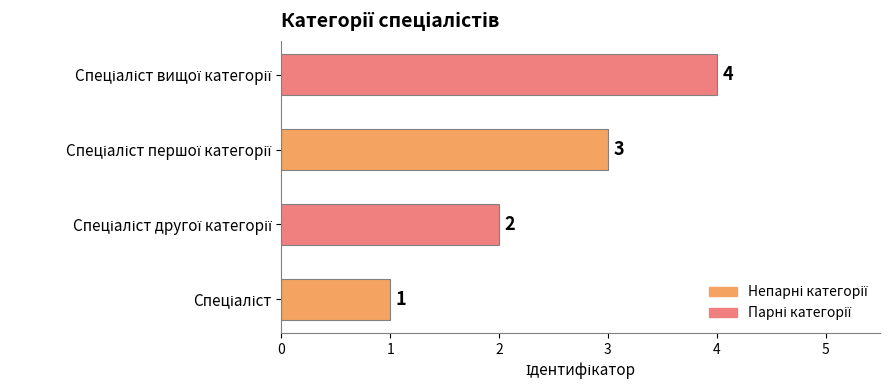

What is the maximum value shown in the chart?

4